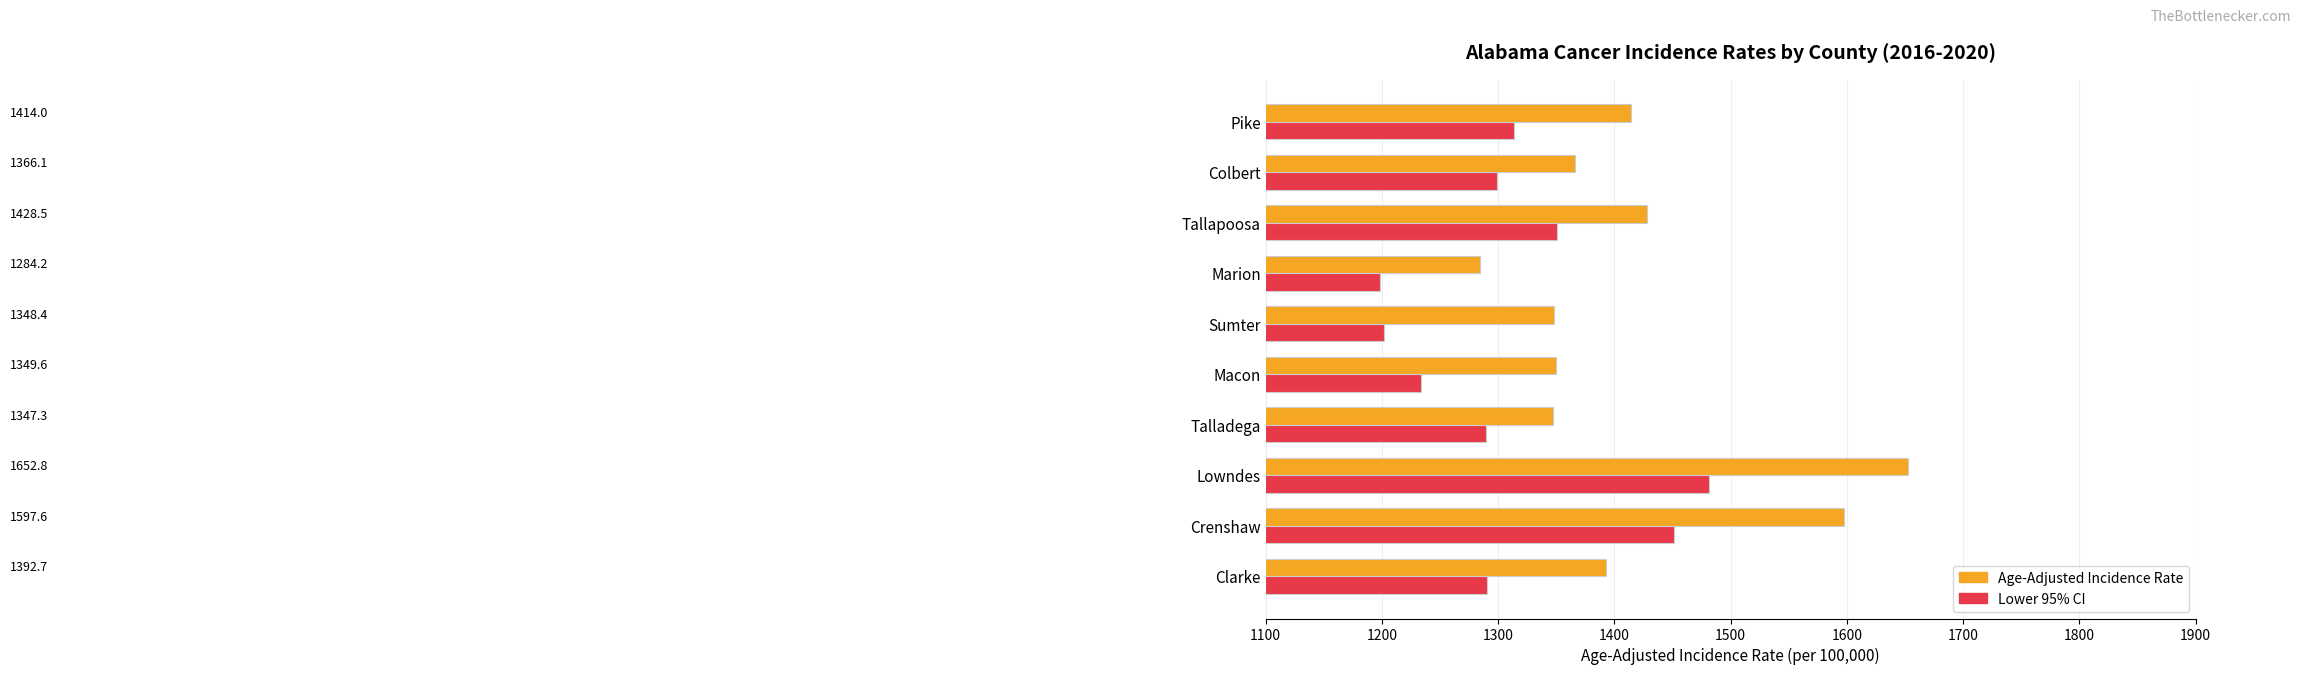

What is the difference between the maximum and minimum values in the Lower 95% CI series?

283.0